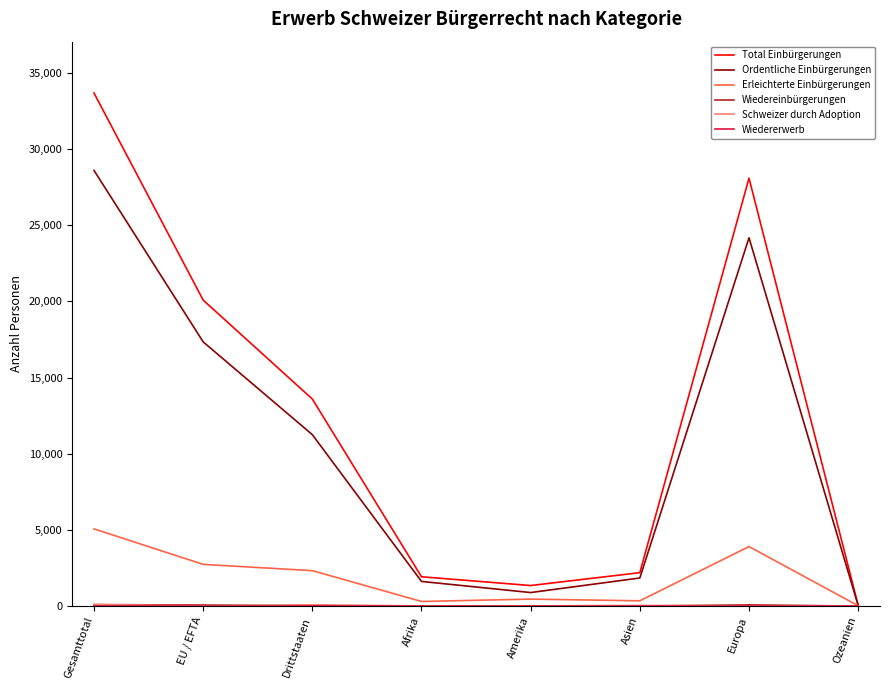

True or false: Erleichterte Einbürgerungen has a value of 3910 at Europa.

True